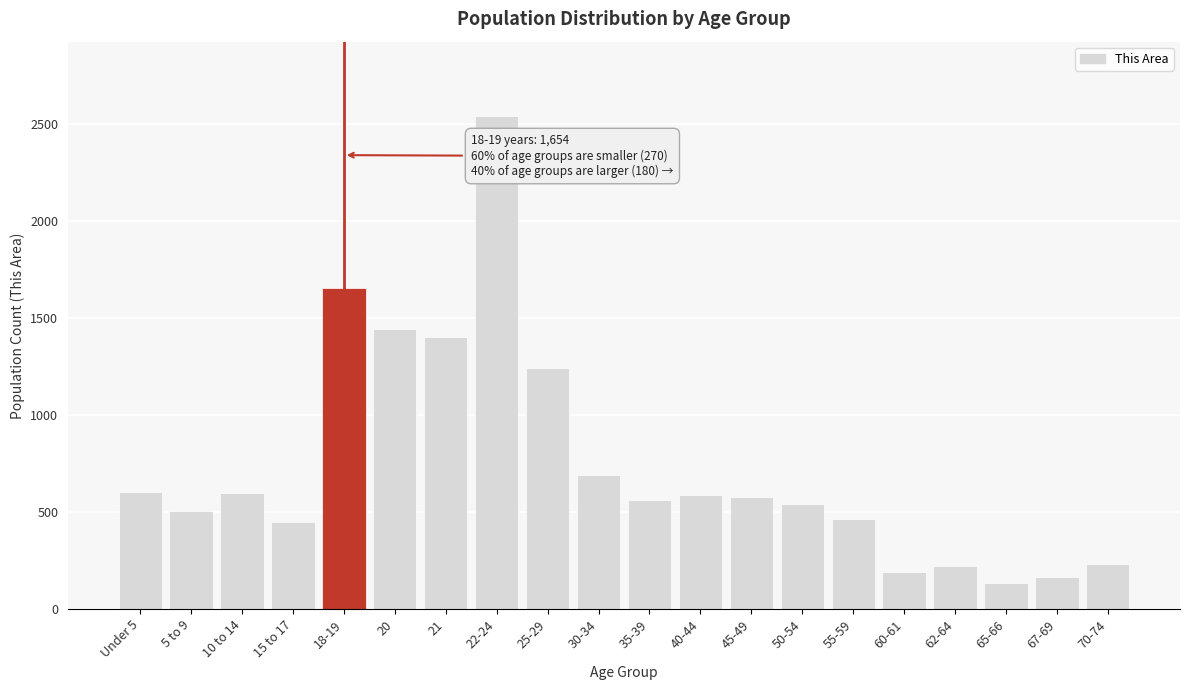

What is the maximum value shown in the chart?

2542